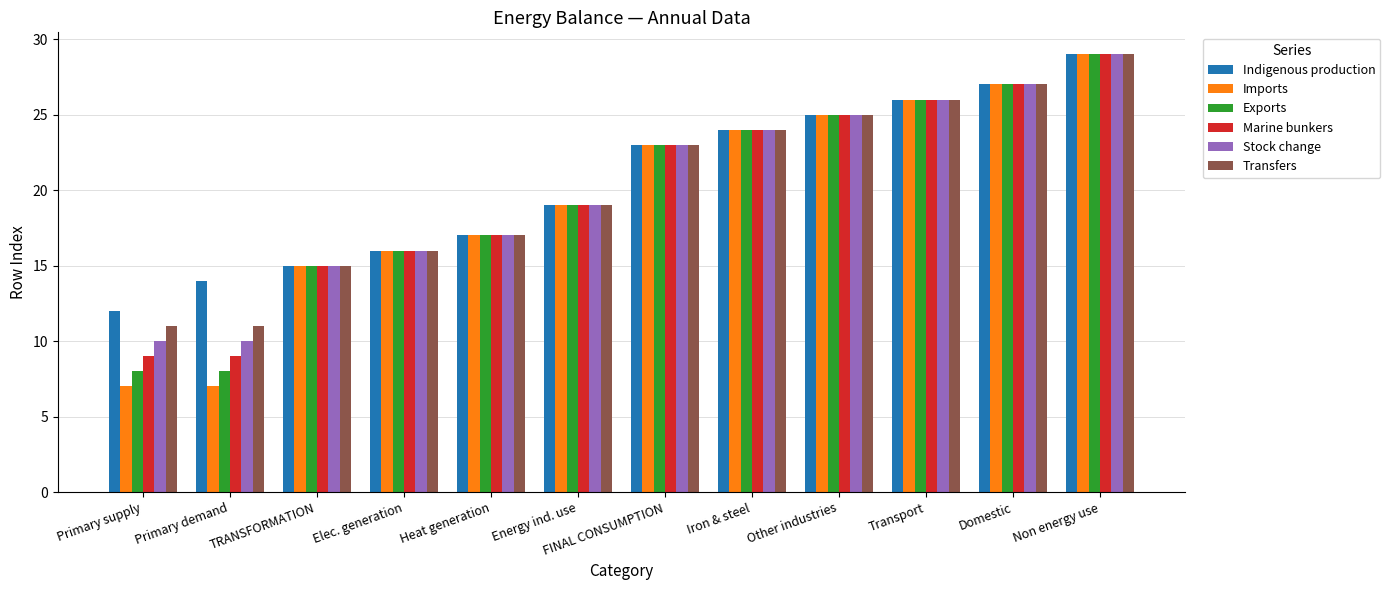

Which series has the largest range (max minus min)?

Imports